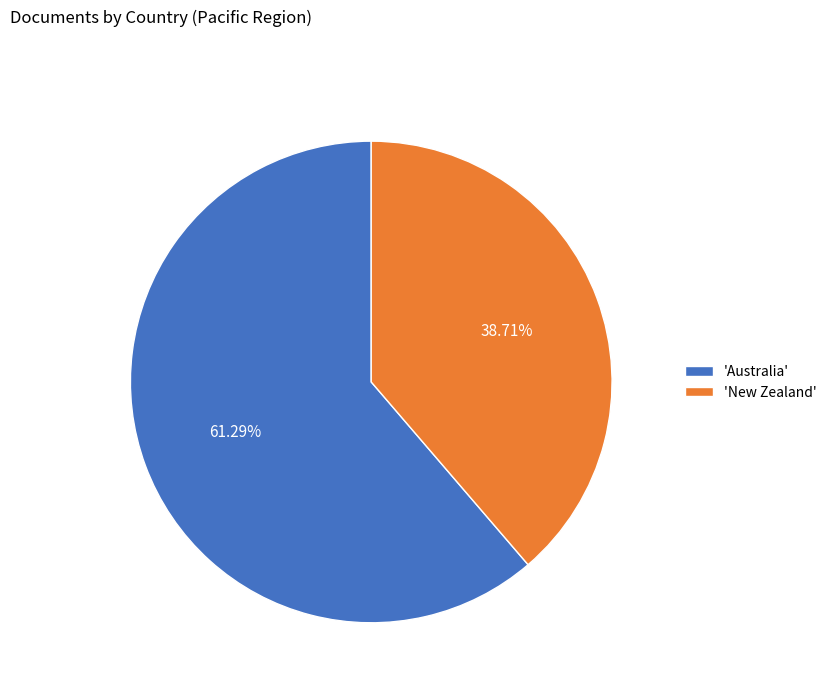

Which has a higher value, 'Australia' or 'New Zealand'?

'Australia'